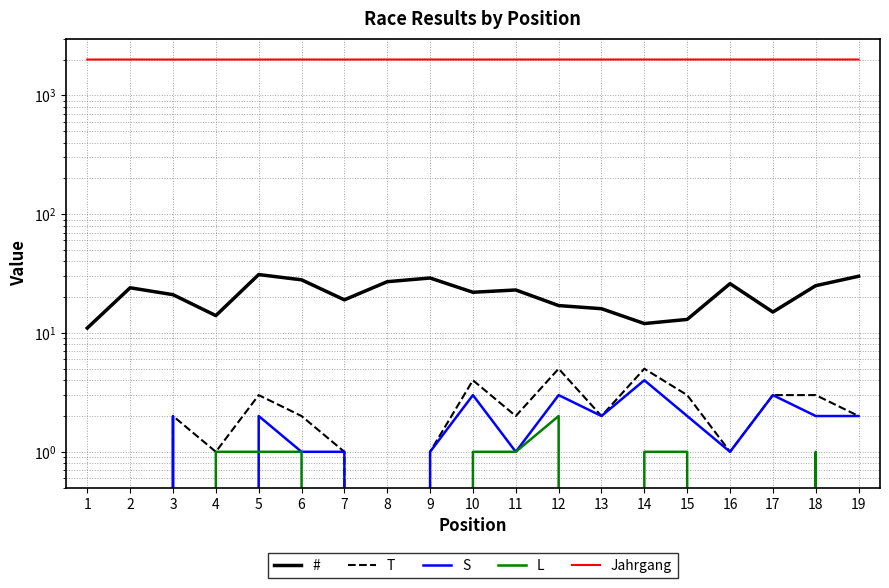

What is the value of the S point at the 19th from the left?

2